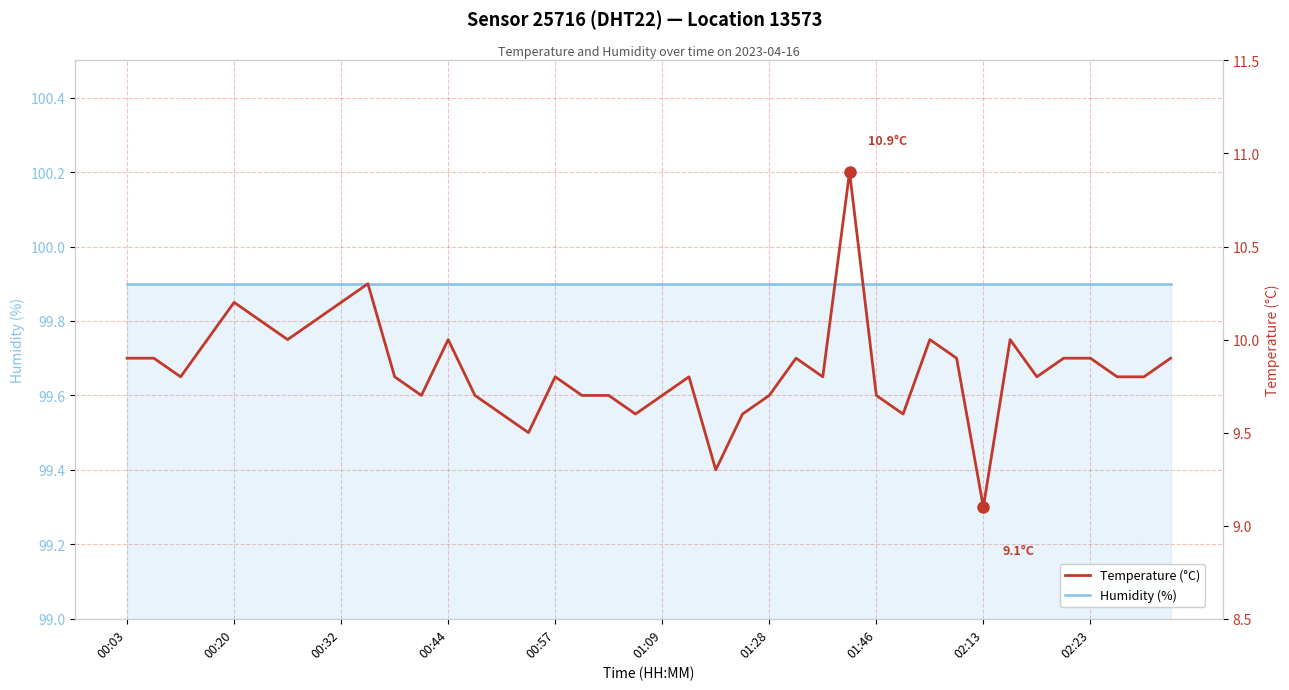

Is it true that Humidity (%) equals 99.9 at 00:20?

True